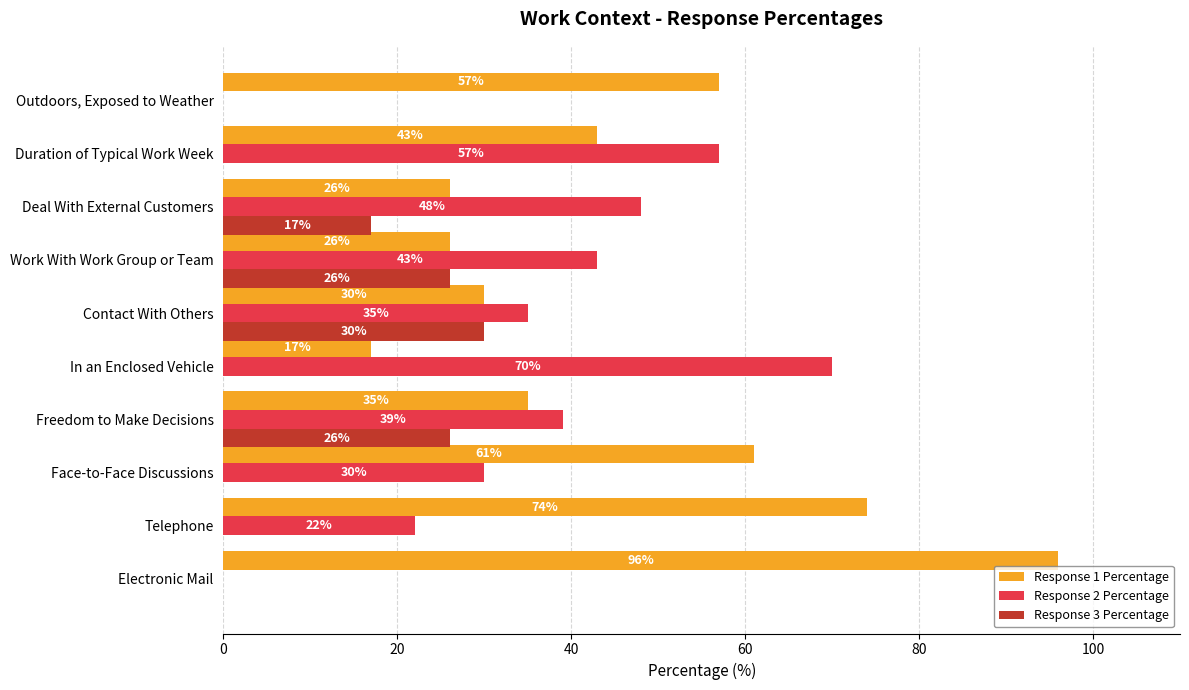

What is the sum of the Response 3 Percentage values at Face-to-Face Discussions and Deal With External Customers?

17